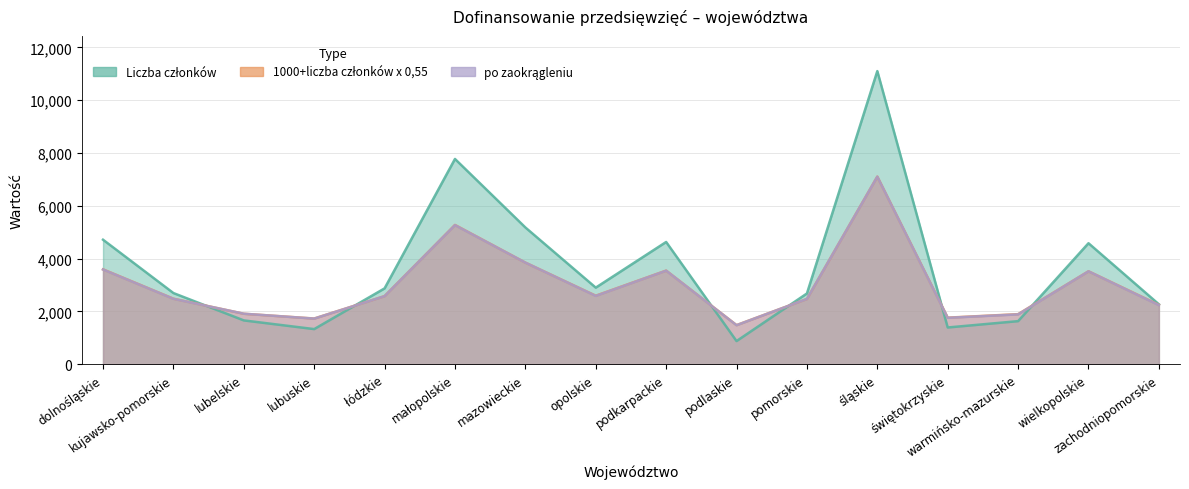

What is the approximate value of po zaokrągleniu at świętokrzyskie?

1760.0